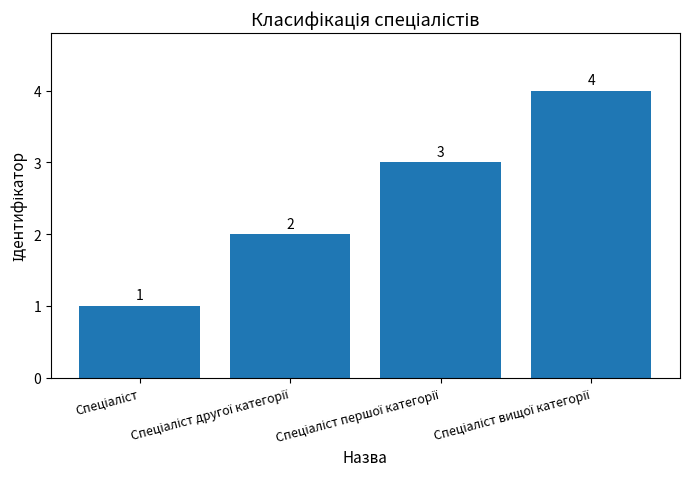

What is the sum of all values?

10